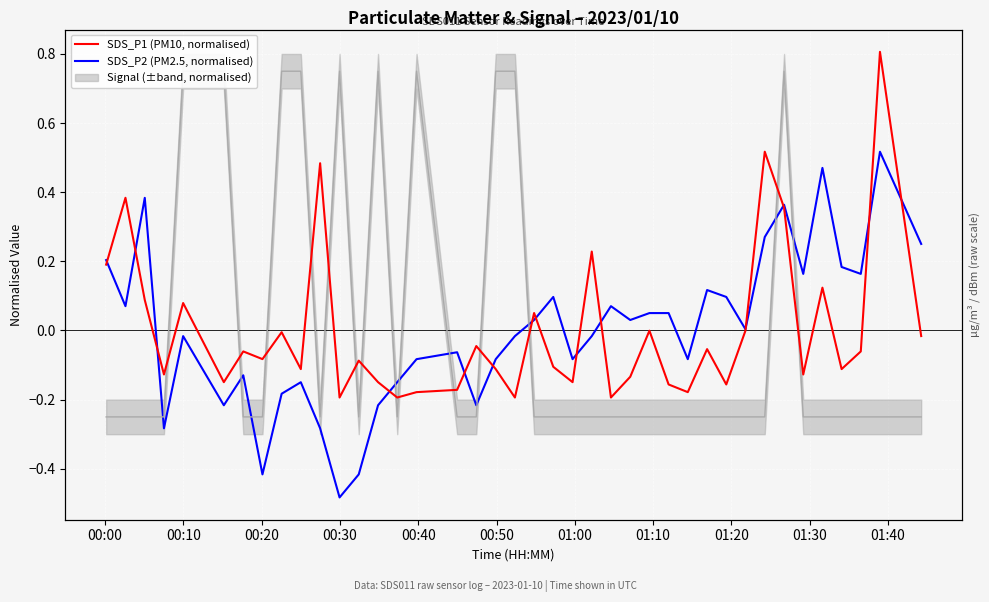

Reading right to left, what are all the values shown in this chart?

SDS_P1 (PM10, normalised): -0.0	0.8	-0.1	-0.1	0.1	-0.1	0.4	0.5	-0.0	-0.2	-0.1	-0.2	-0.2	-0.0	-0.1	-0.2	0.2	-0.1	-0.1	0.1	-0.2	-0.1	-0.0	-0.2	-0.2	-0.2	-0.1	-0.1	-0.2	0.5	-0.1	-0.0	-0.1	-0.1	-0.1	0.1	-0.1	0.1	0.4	0.2
SDS_P2 (PM2.5, normalised): 0.3	0.5	0.2	0.2	0.5	0.2	0.4	0.3	0.0	0.1	0.1	-0.1	0.1	0.1	0.0	0.1	-0.0	-0.1	0.1	0.0	-0.0	-0.1	-0.2	-0.1	-0.1	-0.1	-0.2	-0.4	-0.5	-0.3	-0.1	-0.2	-0.4	-0.1	-0.2	-0.0	-0.3	0.4	0.1	0.2